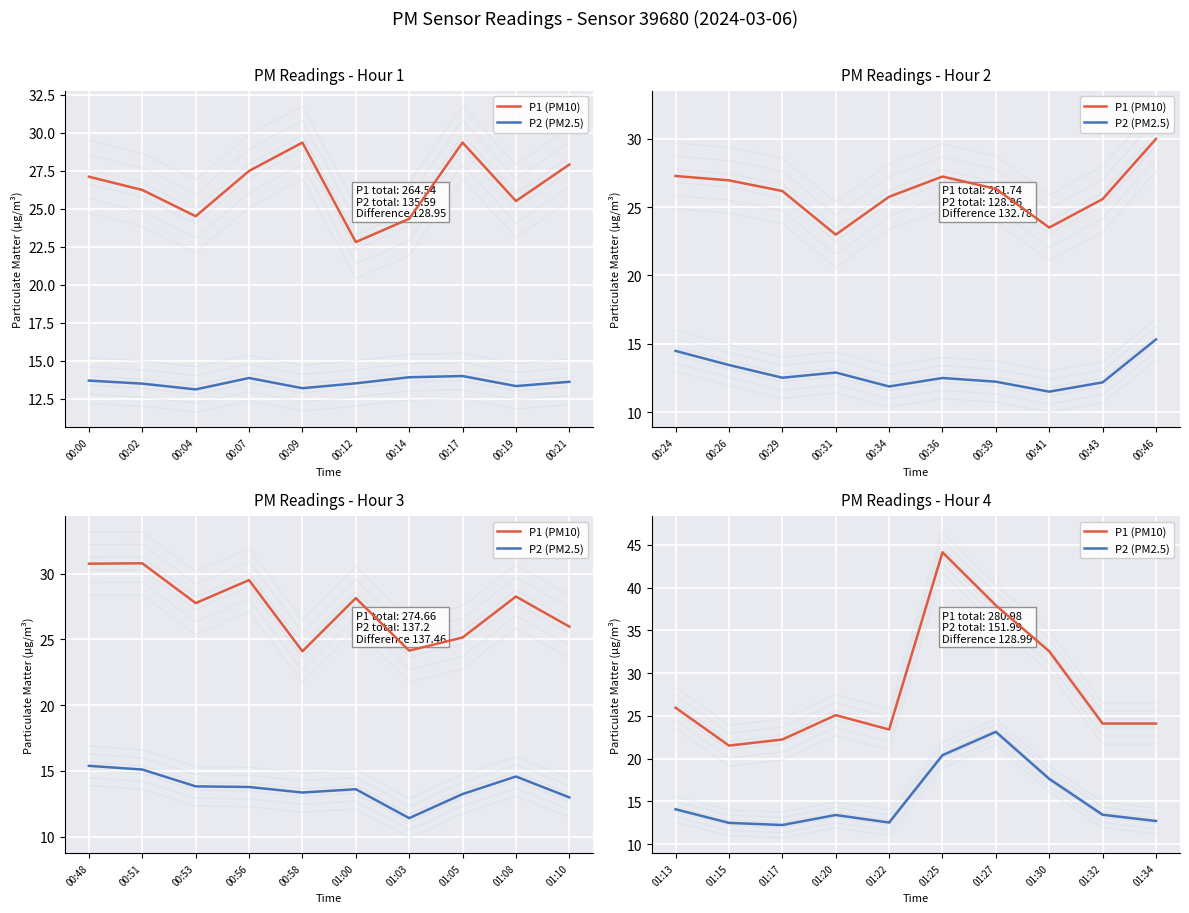

List the series in order of their overall mean, lowest first.

P2 (PM2.5), P1 (PM10)